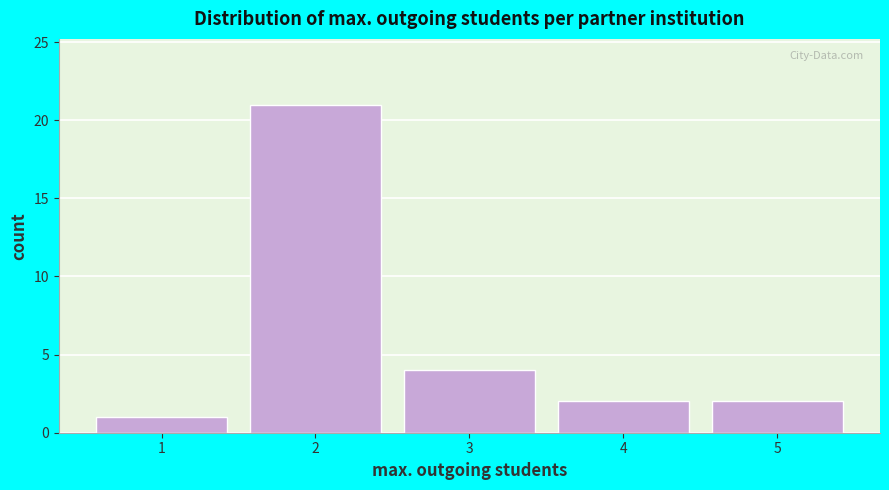

Which range on the x-axis has the tallest bar?

1.5 to 2.5